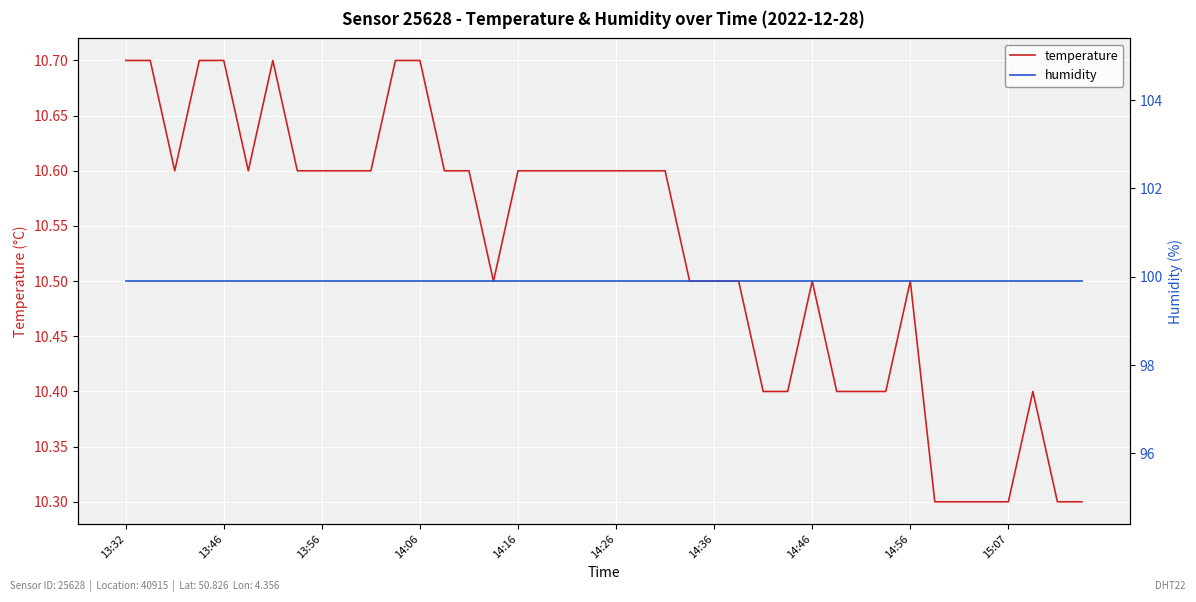

True or false: temperature has a value of 17.0 at 14:16.

False